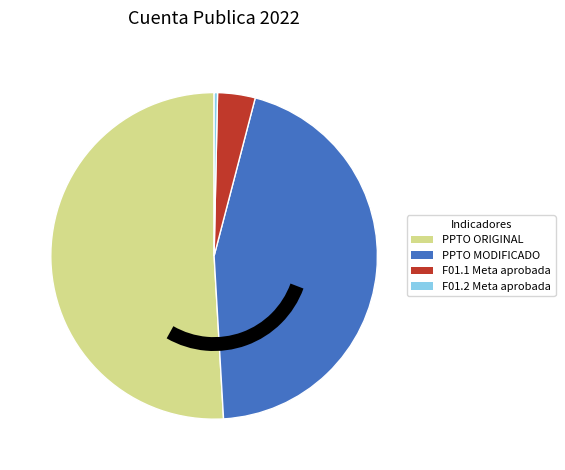

Do F01.2 Meta aprobada and PPTO MODIFICADO together represent more than half of the pie?

No